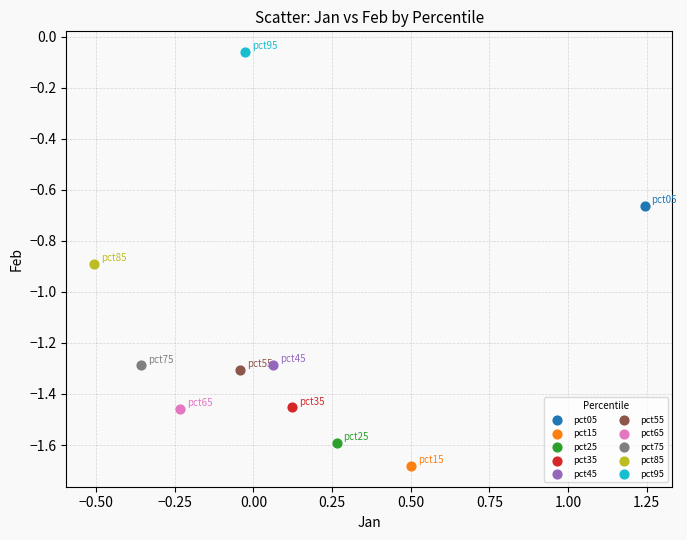

What are all the series names shown in the legend?

pct05, pct15, pct25, pct35, pct45, pct55, pct65, pct75, pct85, pct95